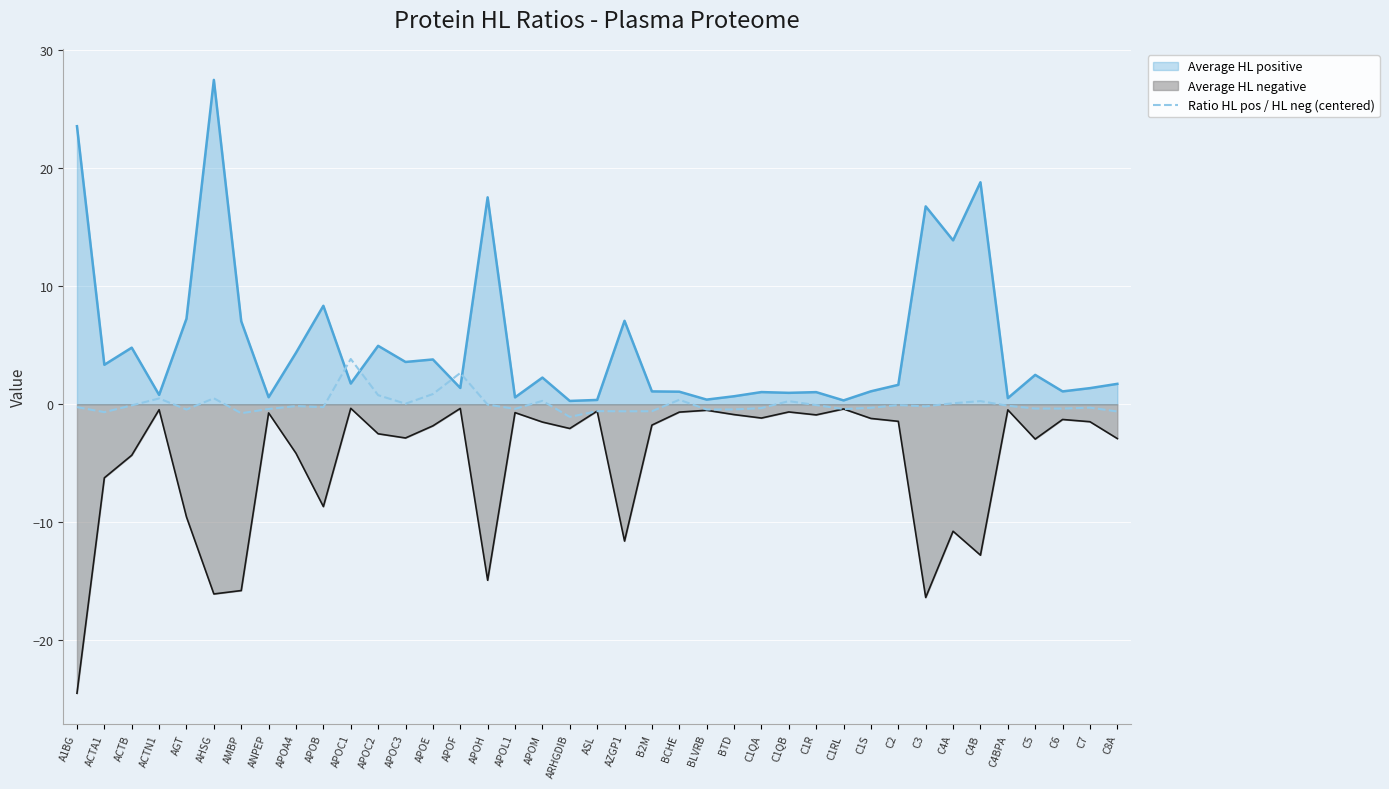

List the series in order of their overall mean, highest first.

Average HL positive, Ratio HL pos / HL neg (centered), Average HL negative